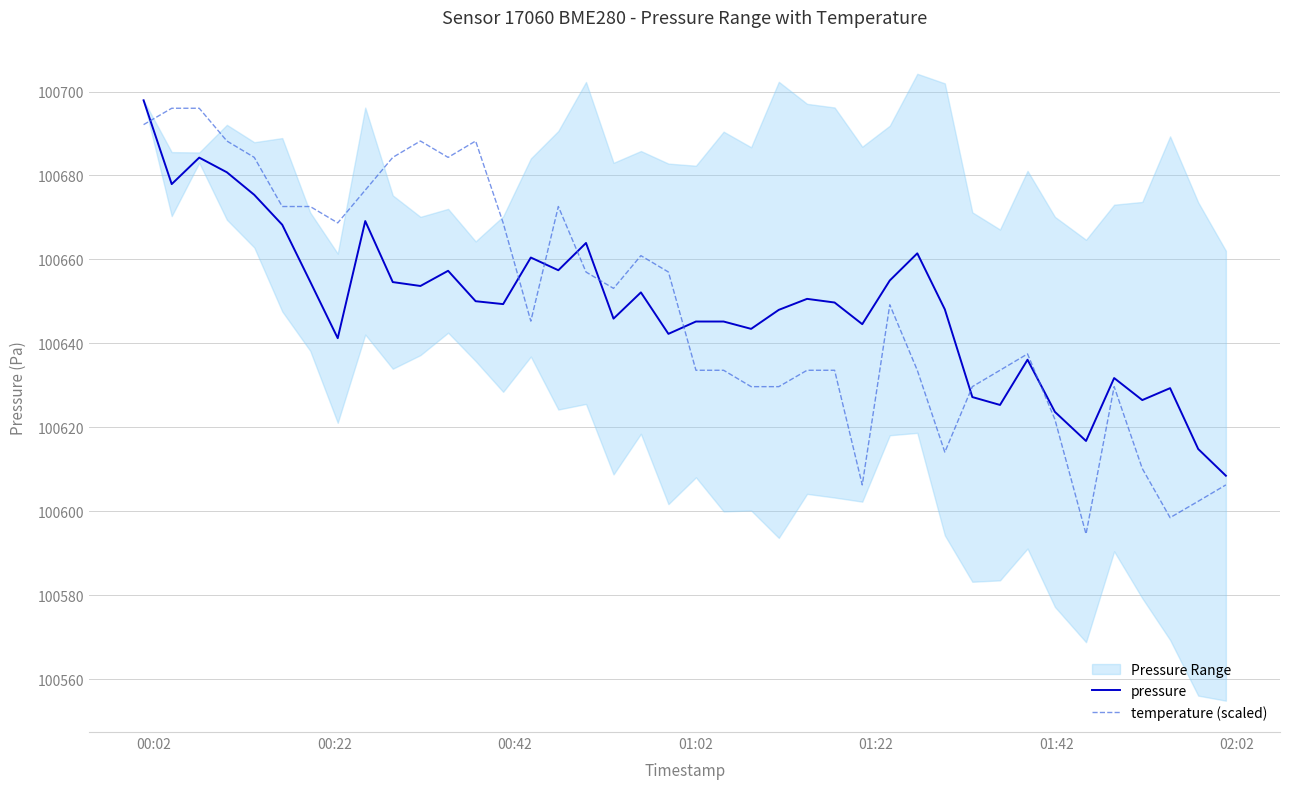

What is the highest value of the temperature (scaled) series?

100696.0